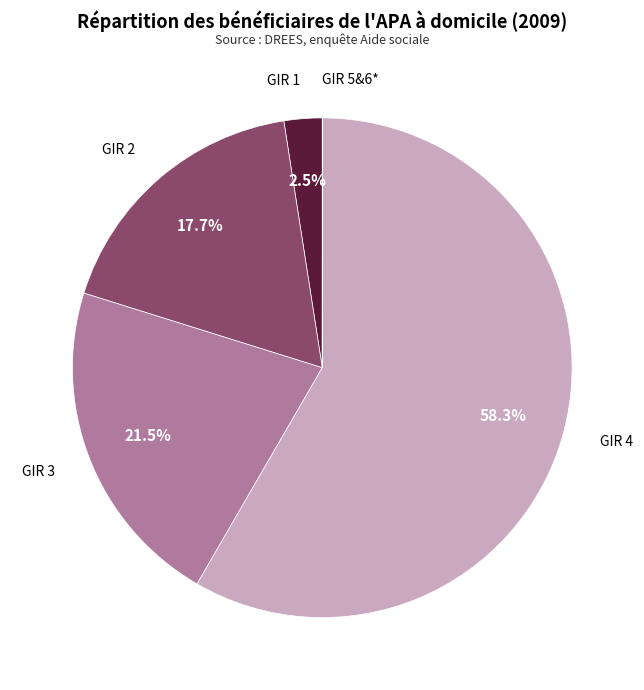

Is there a majority slice in this chart?

Yes